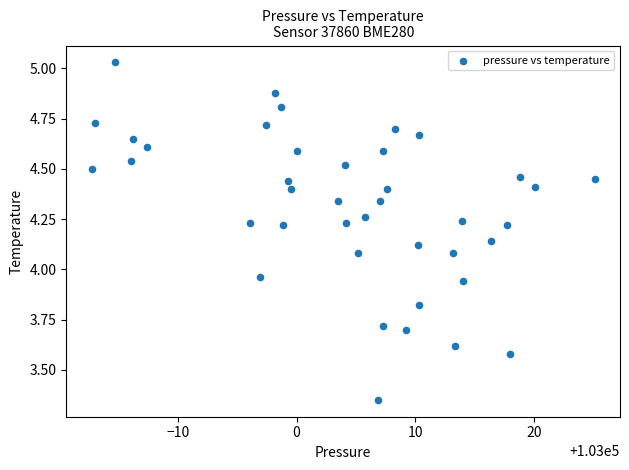

What is the range of X values (max minus min)?

42.4